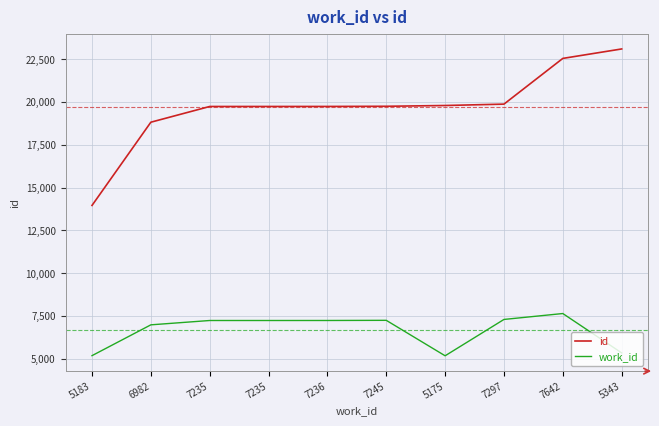

What is the highest value of the id series?

23090